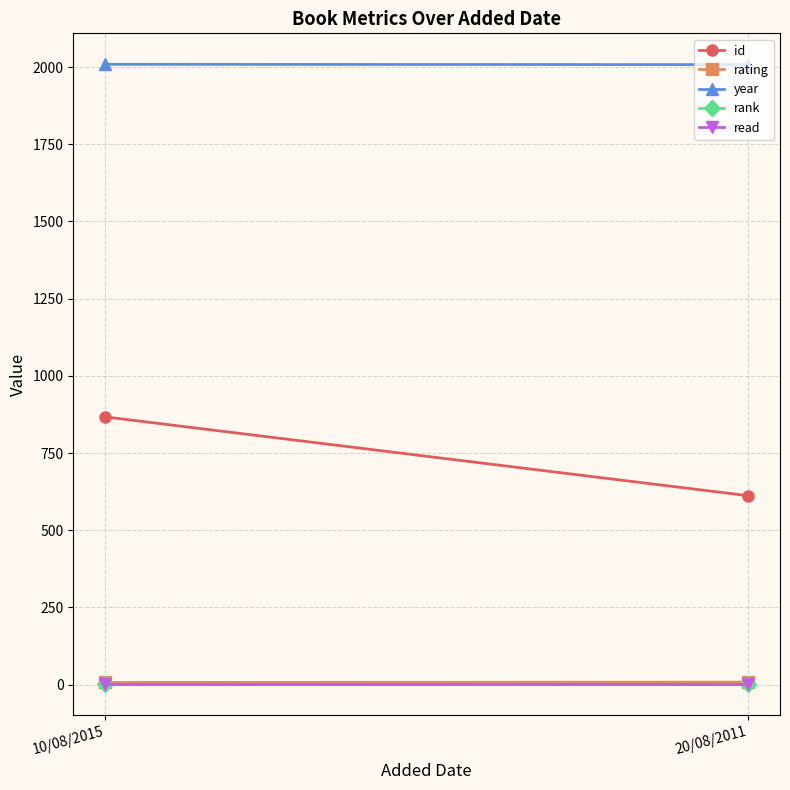

What is the greatest value displayed?

2009